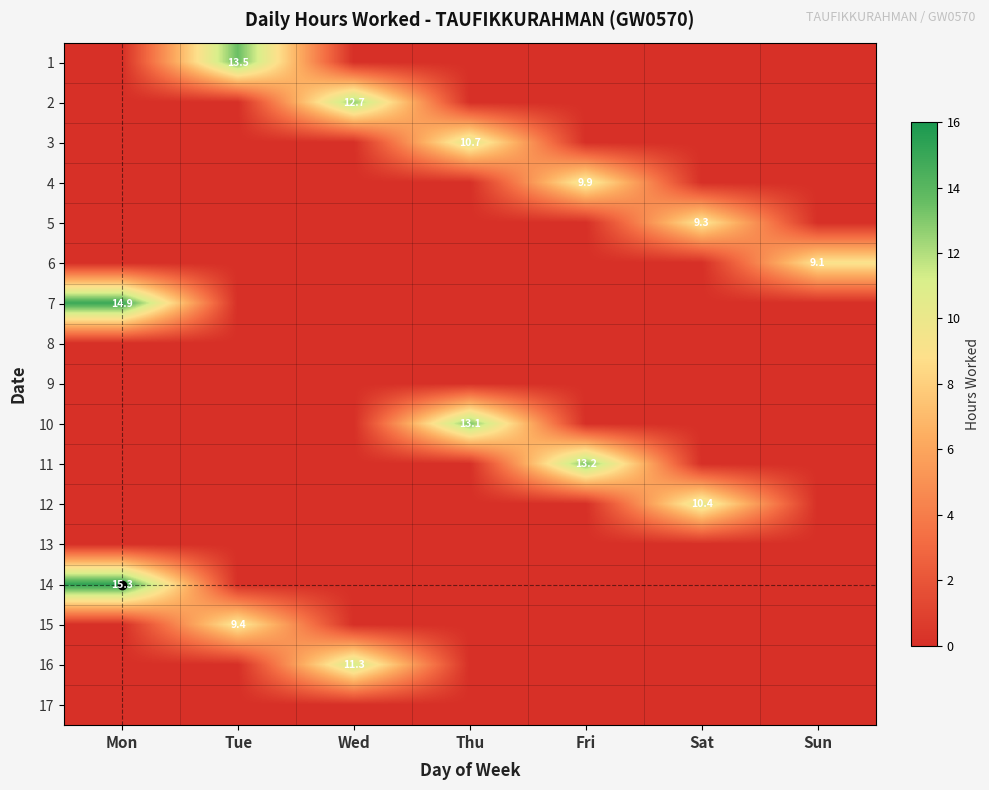

At which label is 6 closest to 4?

Mon